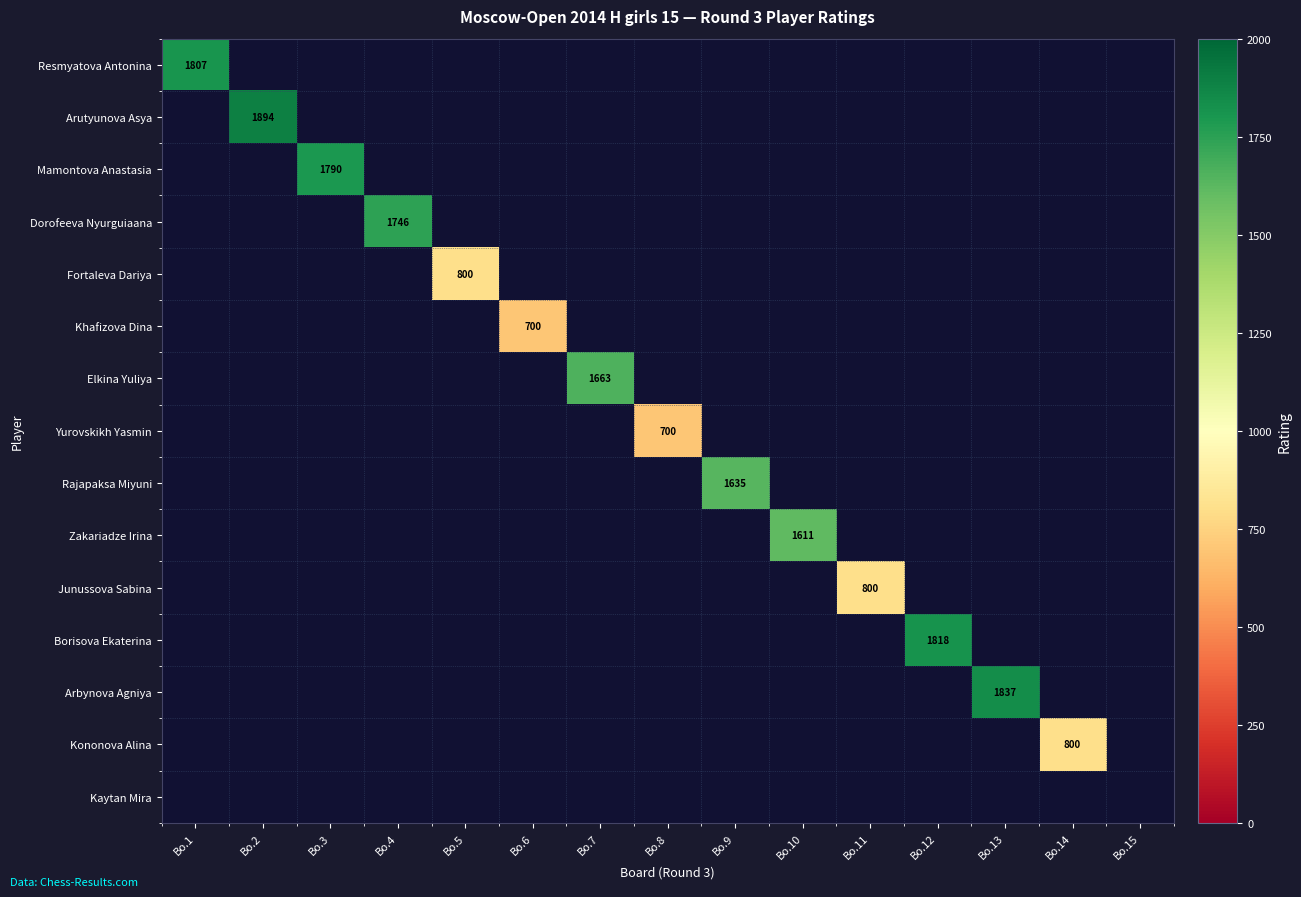

How many values in Resmyatova Antonina are above zero?

1